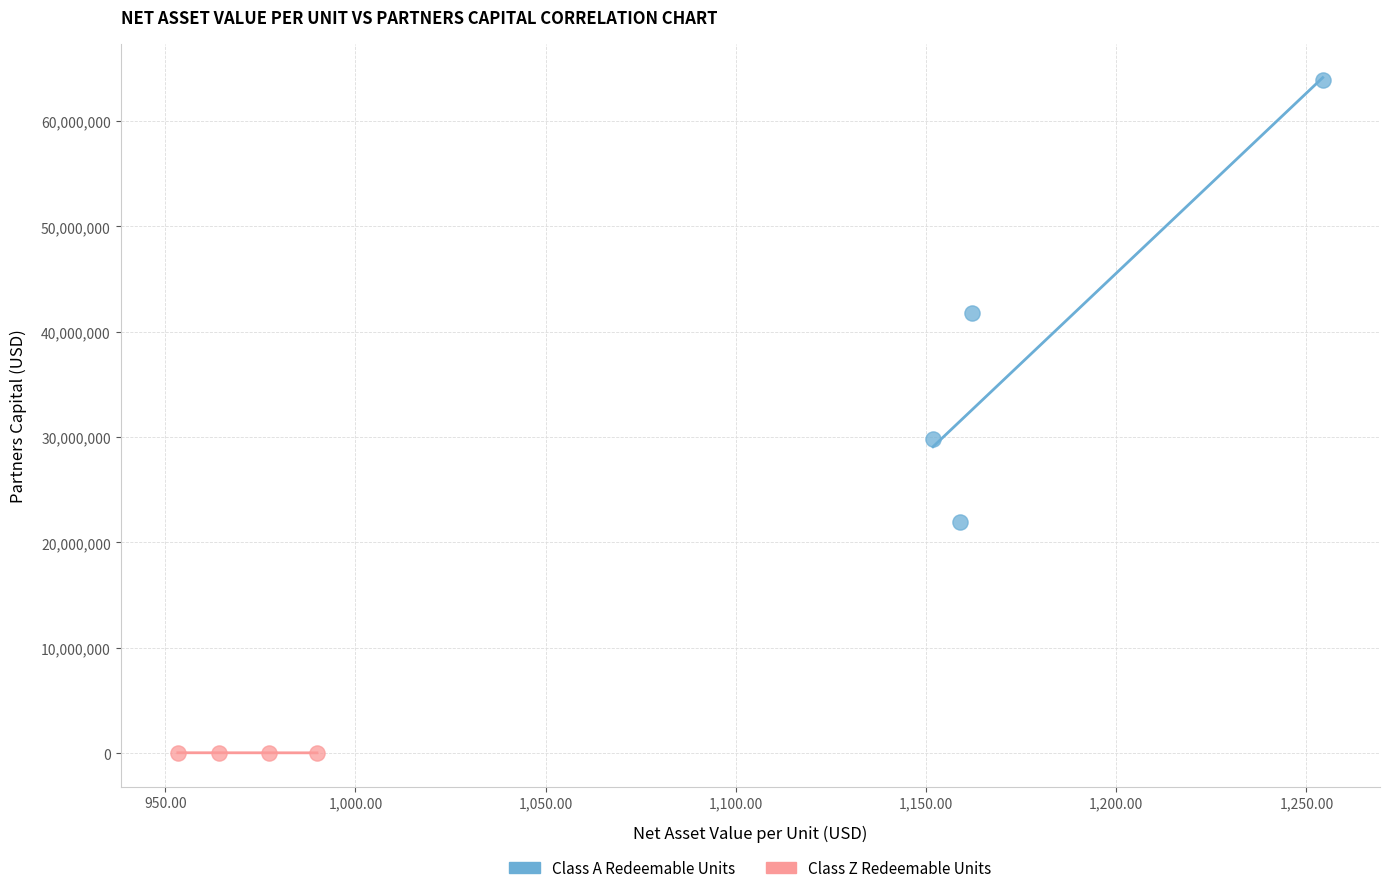

Which series contains the lowest Y value?

Class Z Redeemable Units